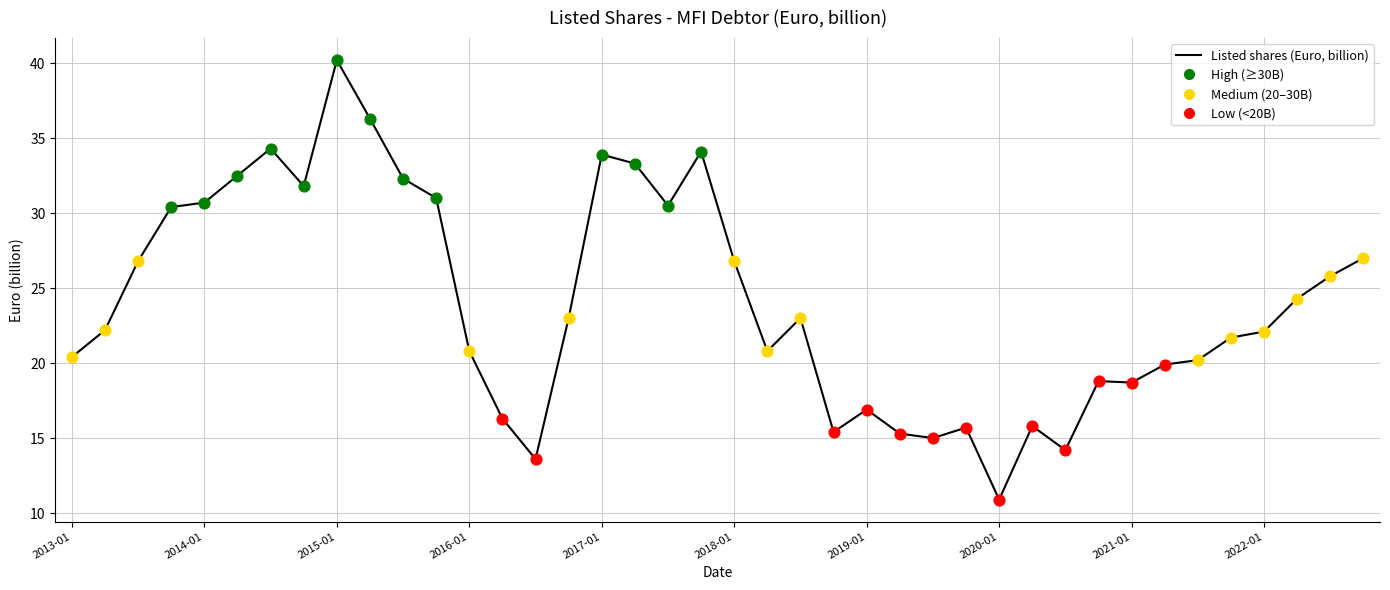

What is the difference between the maximum and minimum values?

29.3